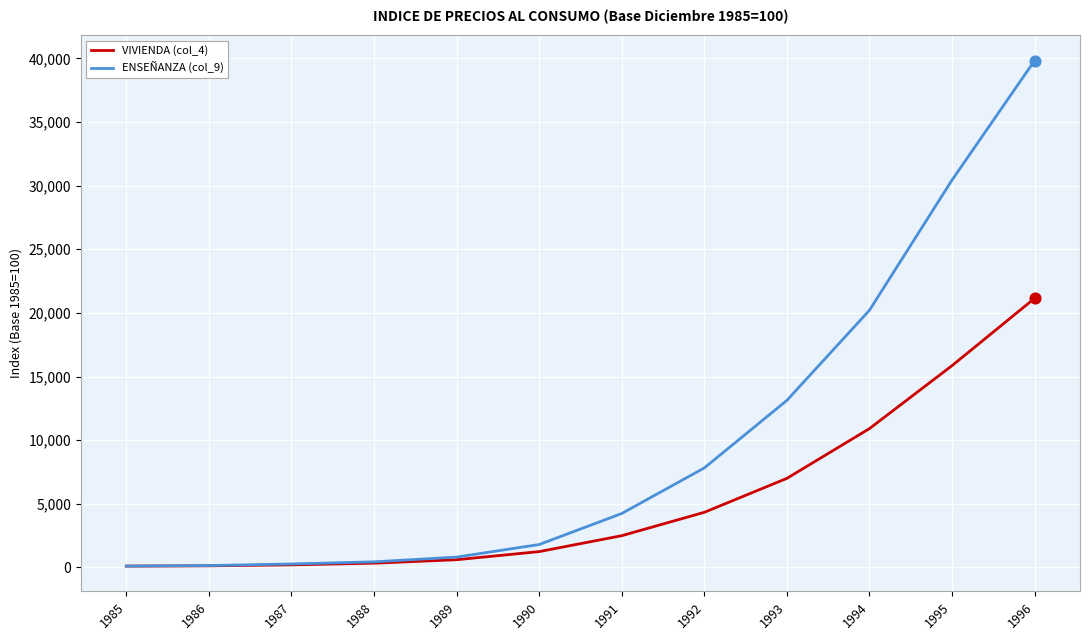

Which series has the largest total across all categories?

ENSEÑANZA (col_9)